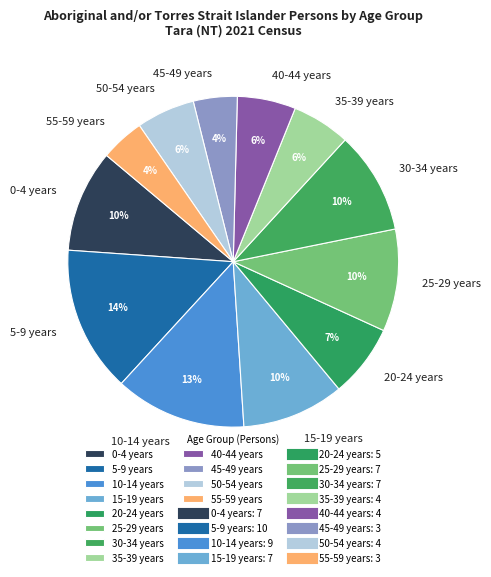

How many segments does this pie chart have?

12